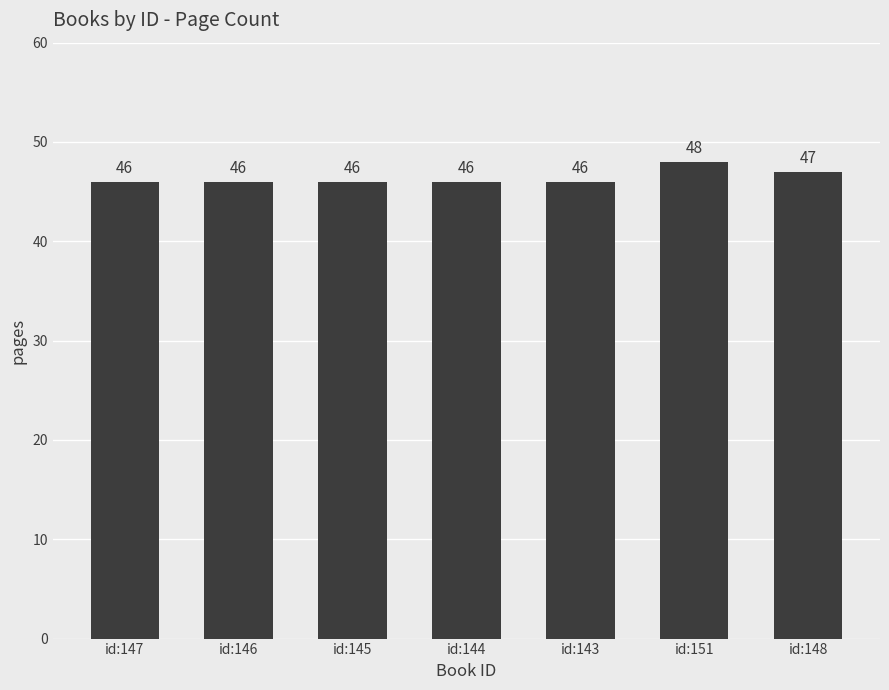

What is the sum of the values at id:147 and id:148?

93